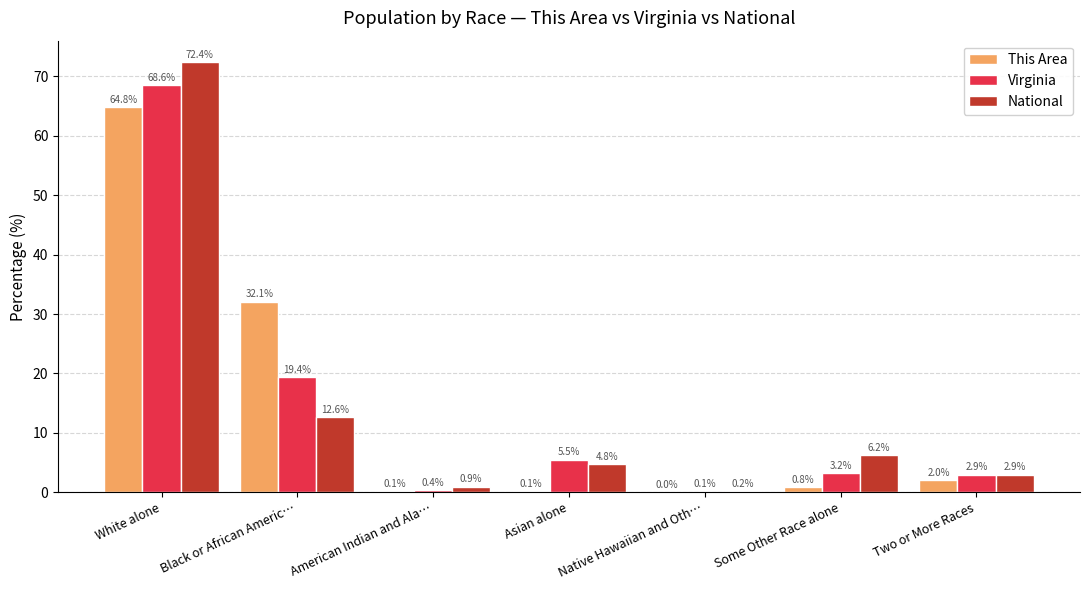

What is the sum of all National values?

100.0